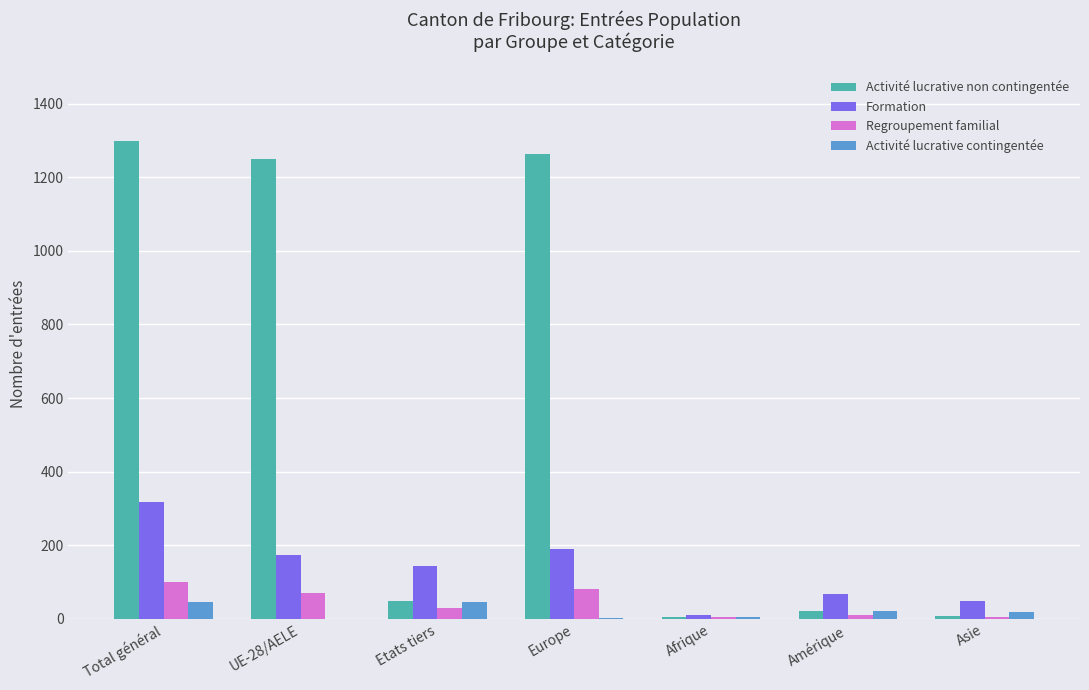

At which category does the chart reach its peak across all series?

Total général